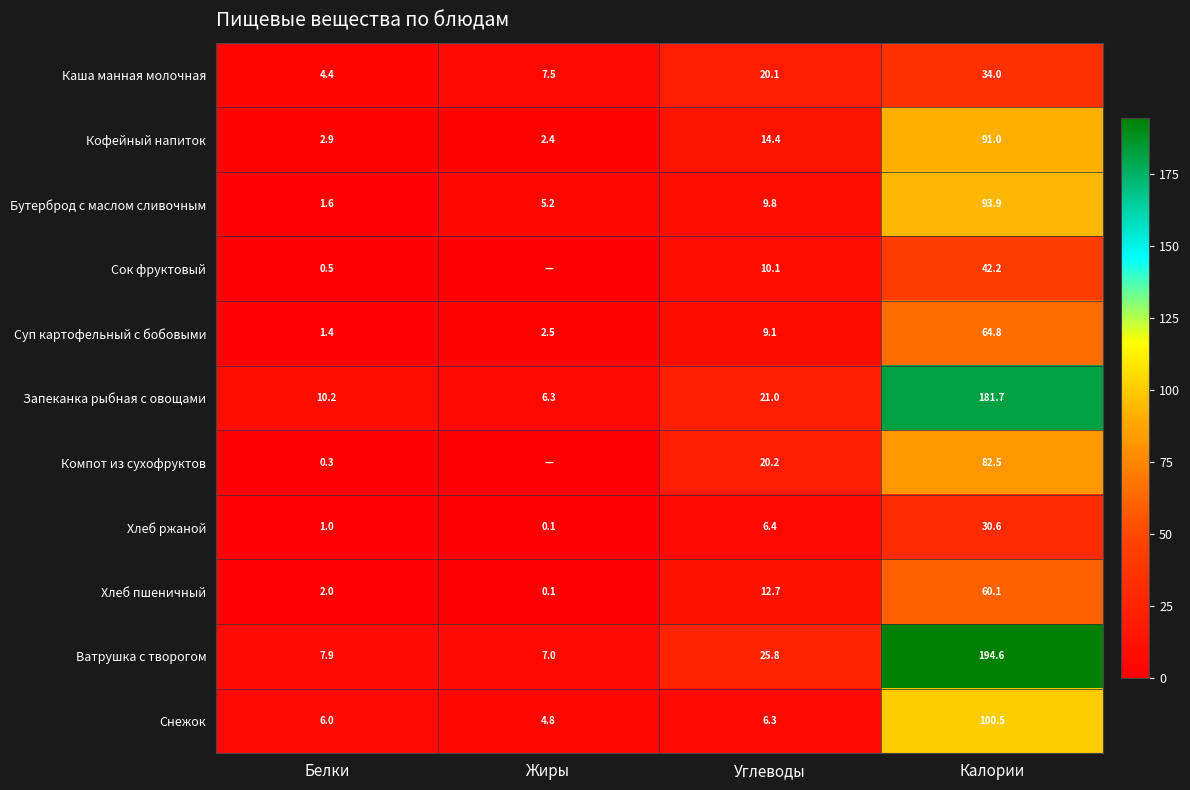

What is the minimum value for Ватрушка с творогом?

7.0